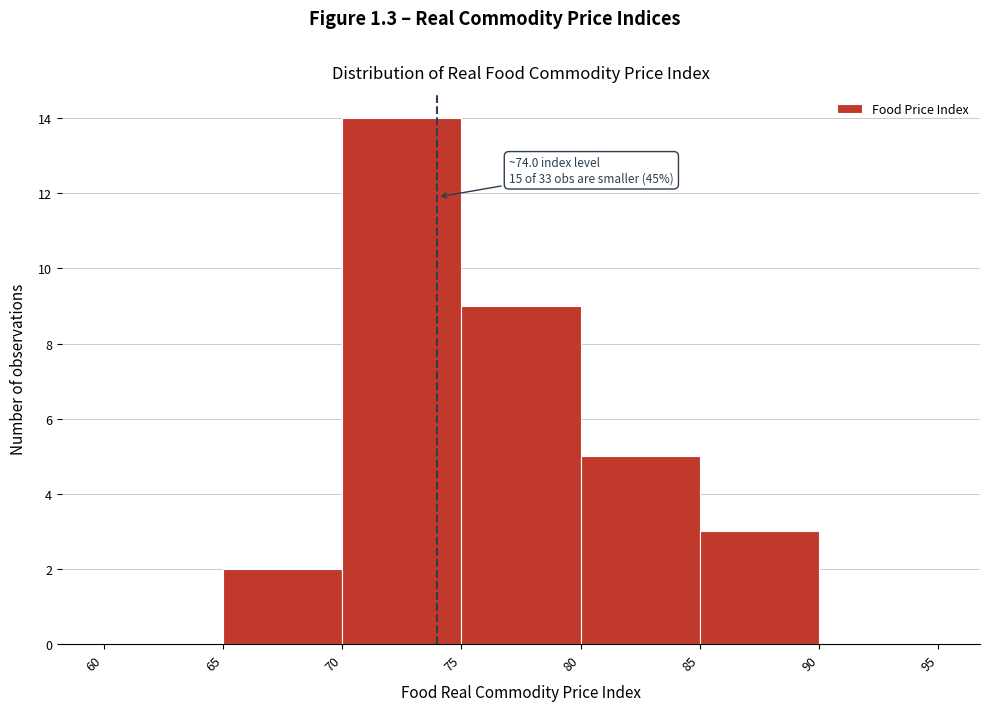

Which range on the x-axis has the tallest bar?

70 to 75